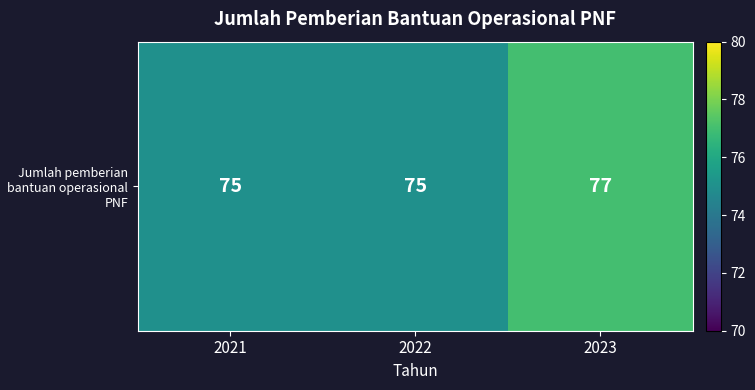

Between 2022 and 2023, which is larger?

2023